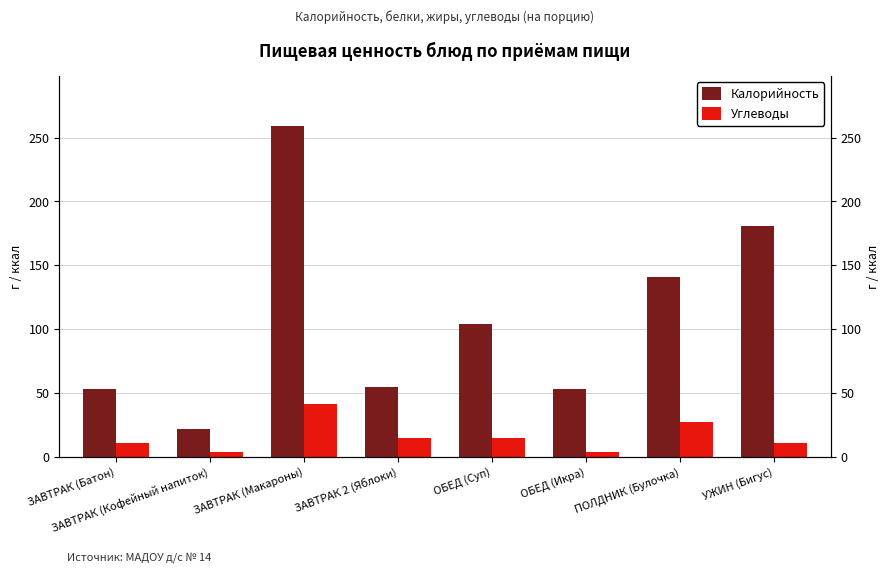

Does the chart contain any negative values?

No